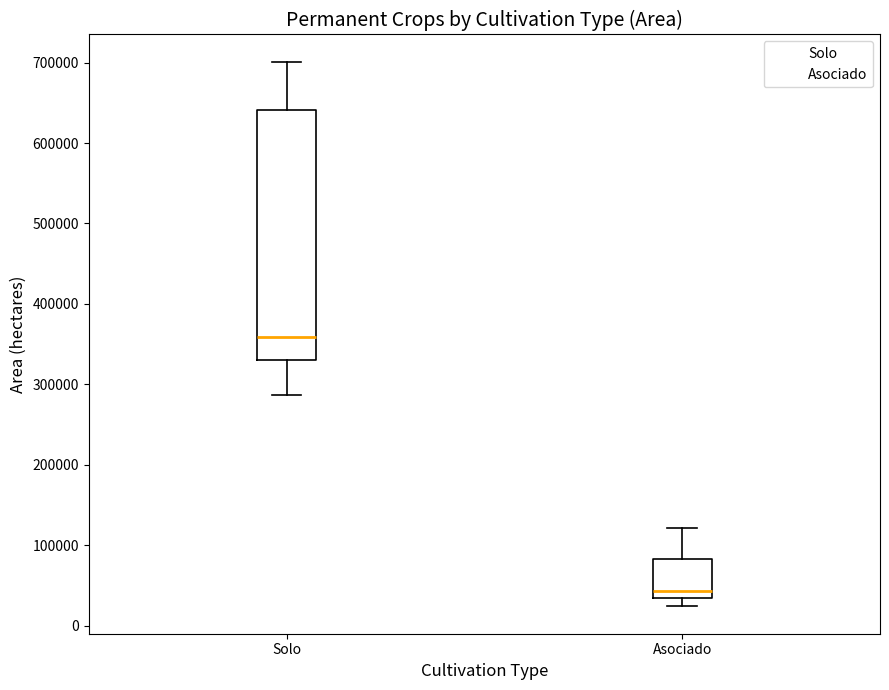

Where does the lower whisker of the box for Solo end on the y-axis? The values are not printed on the chart, so give them approximately, as read against the axis.

290000